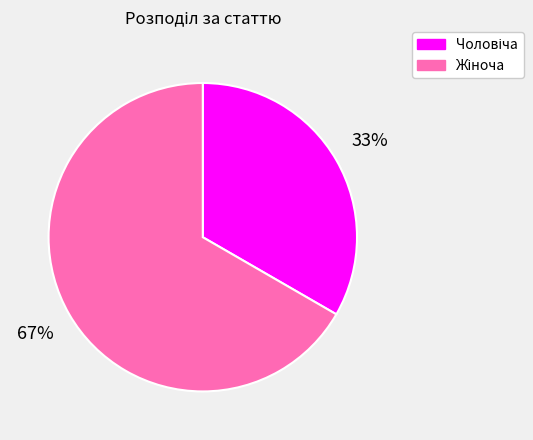

To the nearest percent, what is the average slice percentage?

50%